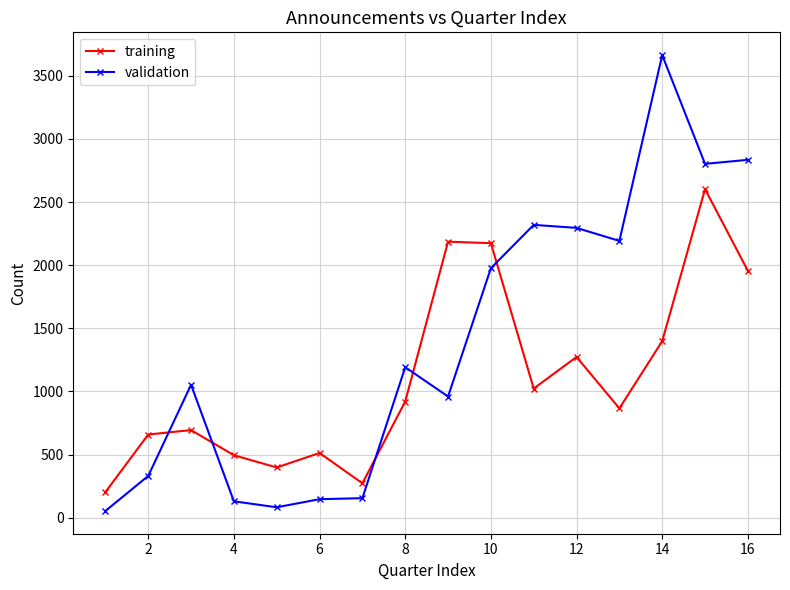

What is the highest value of the validation series?

3663